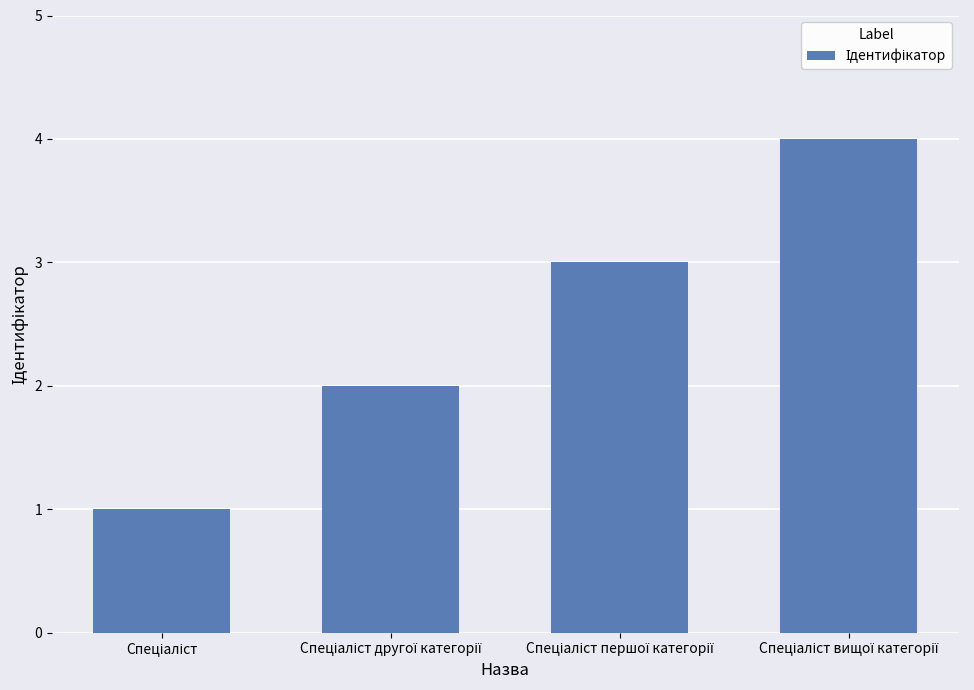

What is the difference between the maximum and minimum values?

3